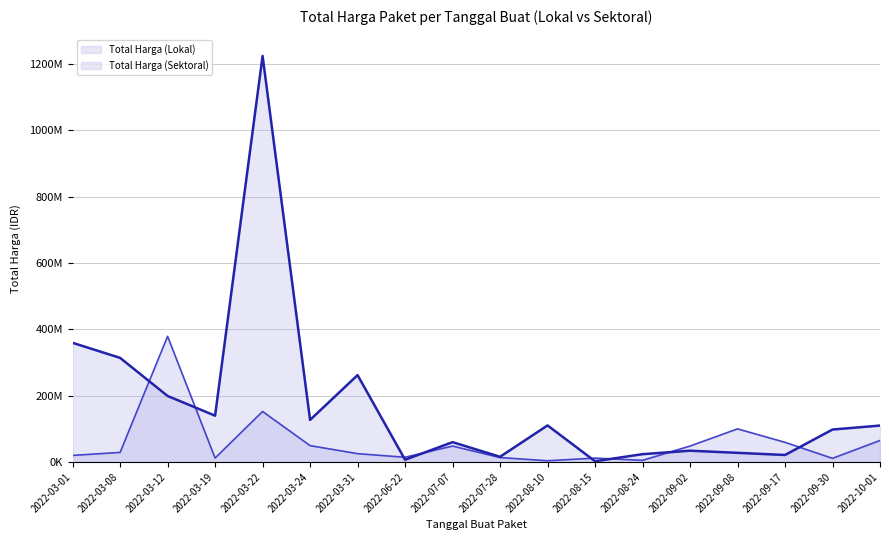

Rank the series by their average value, from lowest to highest.

Total Harga (Lokal), Total Harga (Sektoral)